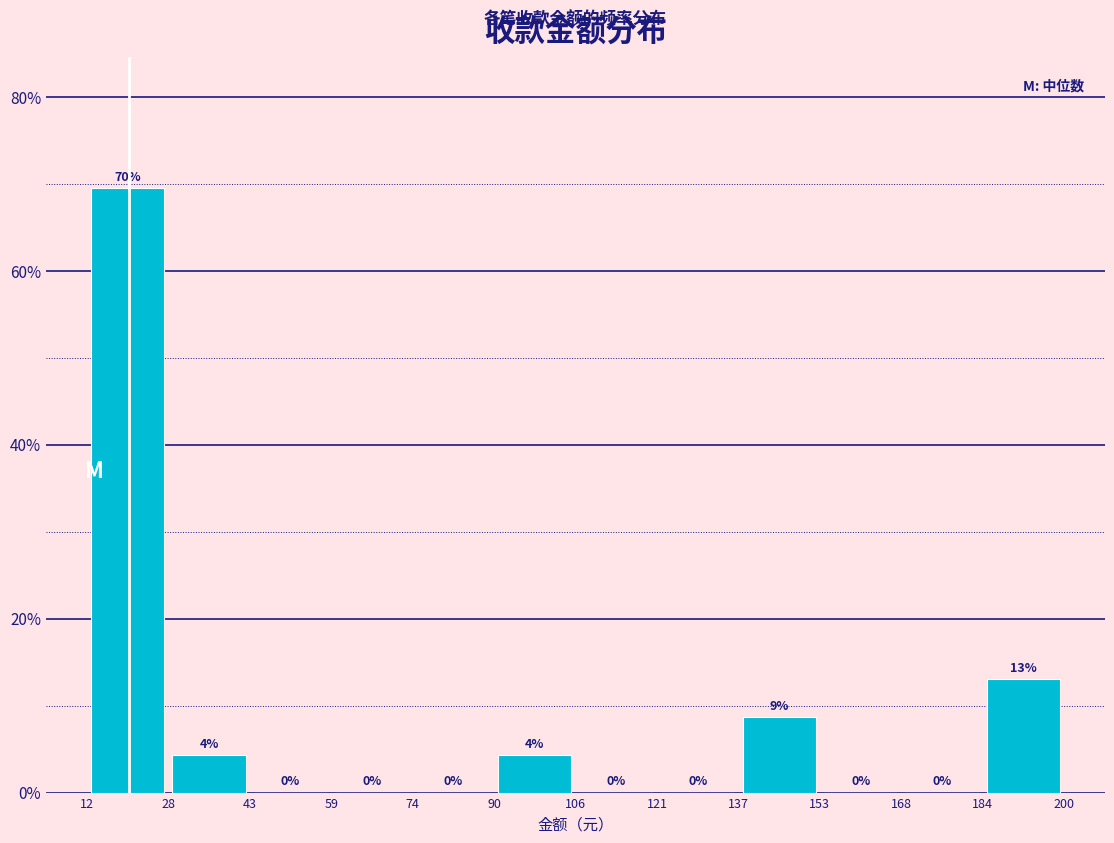

Which range on the x-axis has the tallest bar?

12 to 28